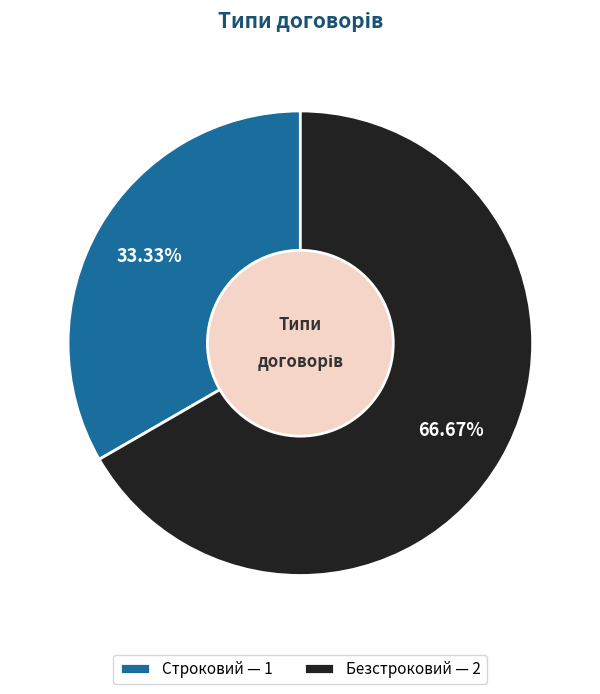

What percentage is NOT represented by Безстроковий?

33.3%